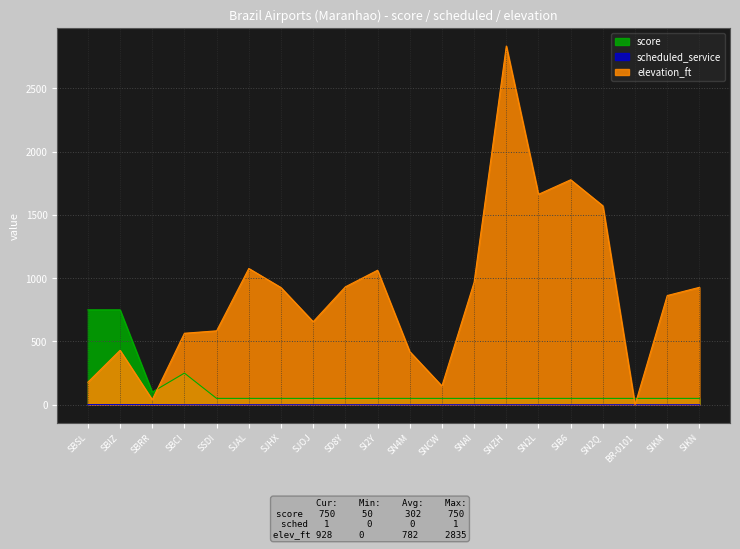

How many categories are shown in the chart?

20